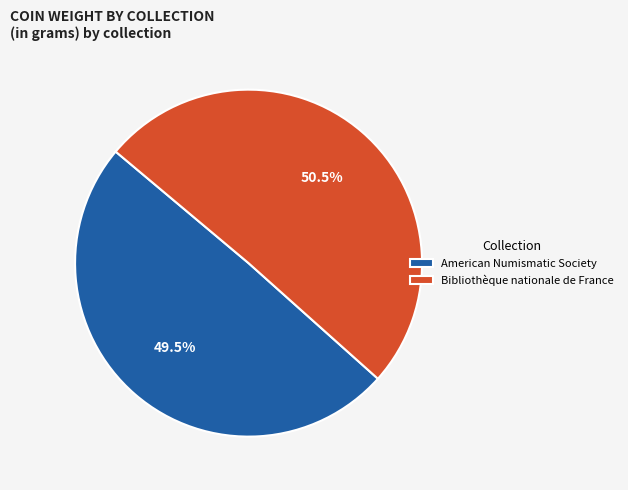

Count the number of slices in the pie.

2